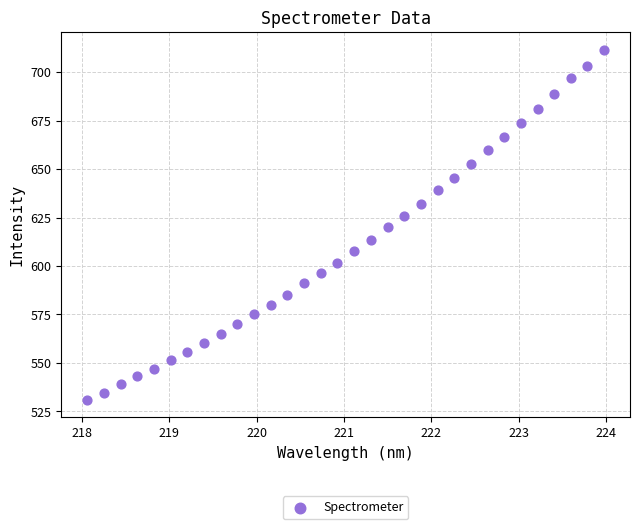

What is the range of X values (max minus min)?

5.9